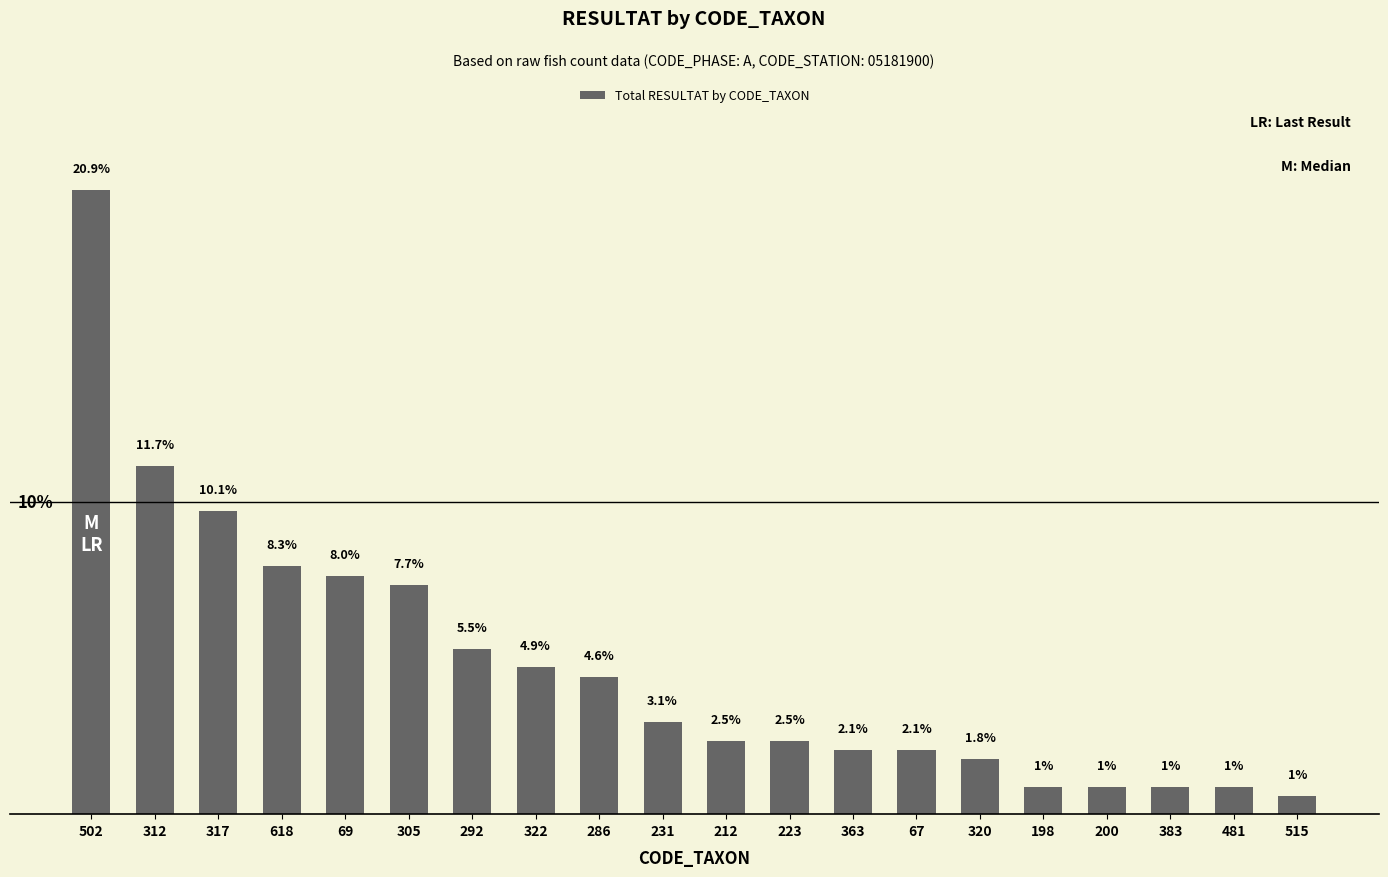

What is the sum of the values at 198 and 317?

11.0